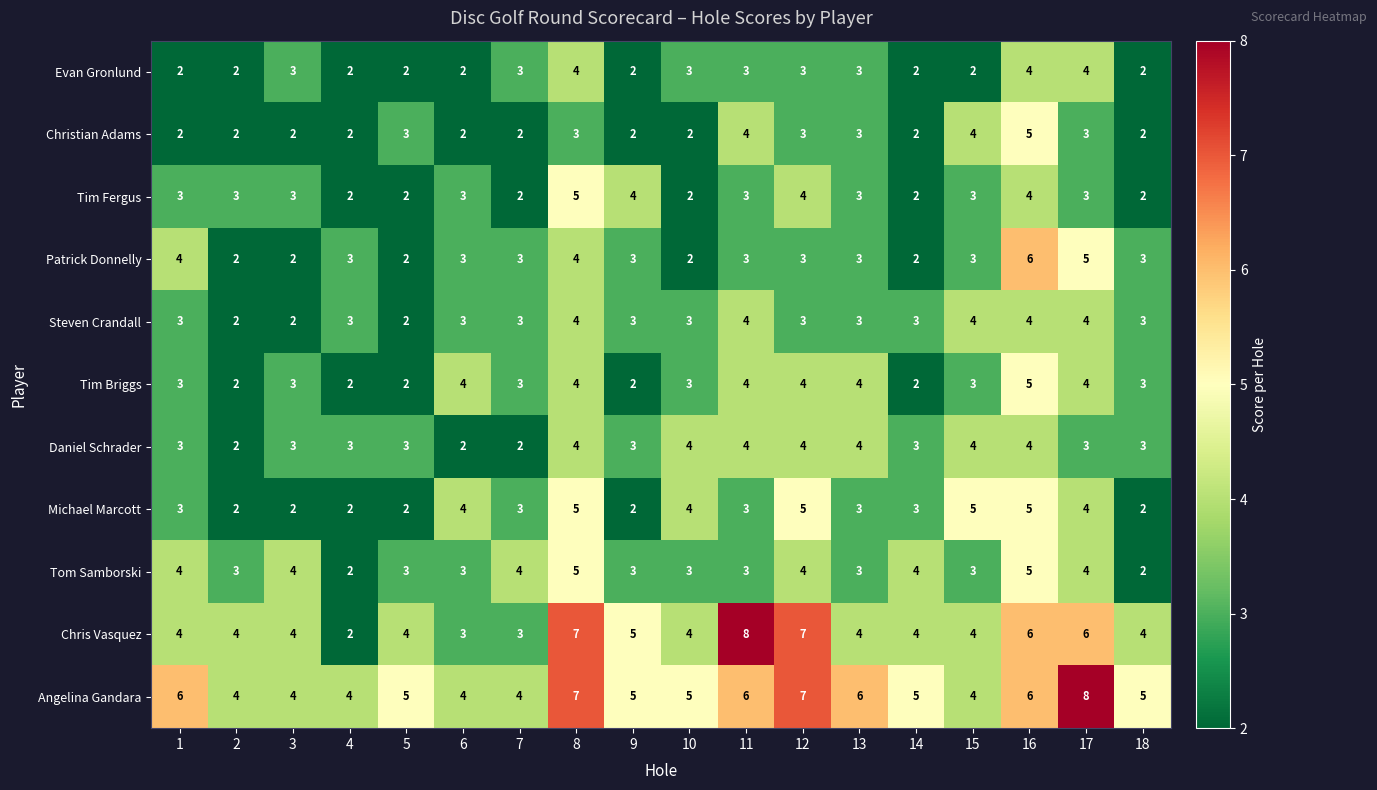

Between 11 and 18, which series saw the biggest shift?

Chris Vasquez